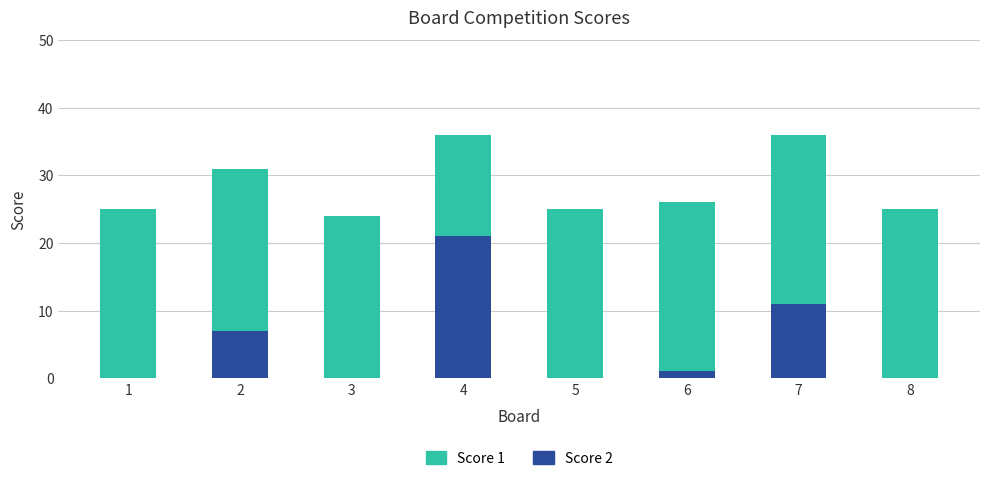

At which label is Score 2 closest to 10?

7